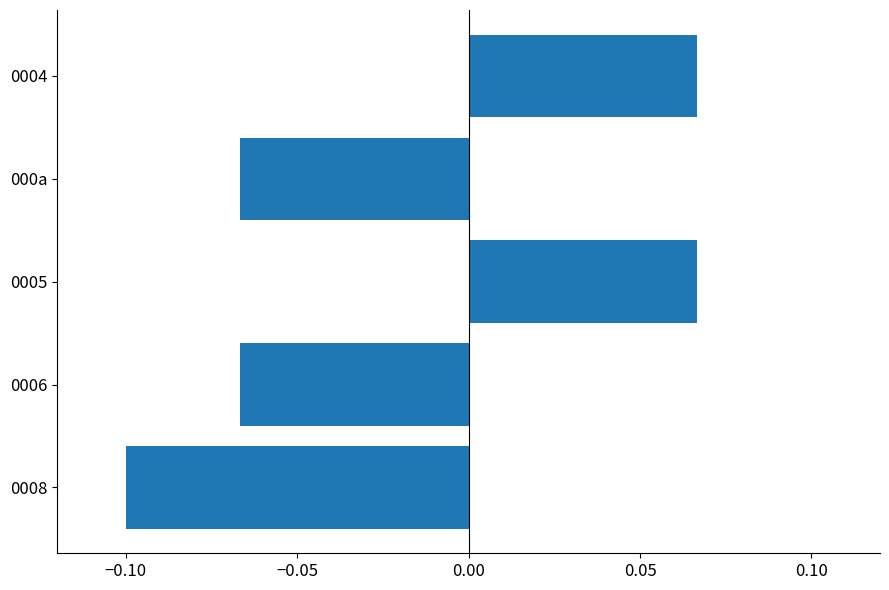

The value at 0006 is -0.1. True or false?

True